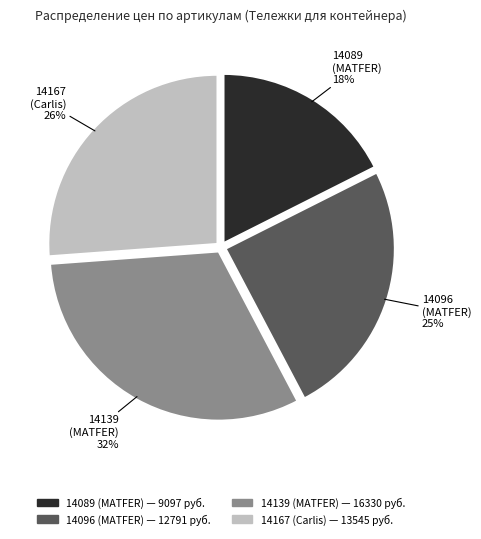

To the nearest percent, what is the difference between the largest and smallest slice percentages?

14%